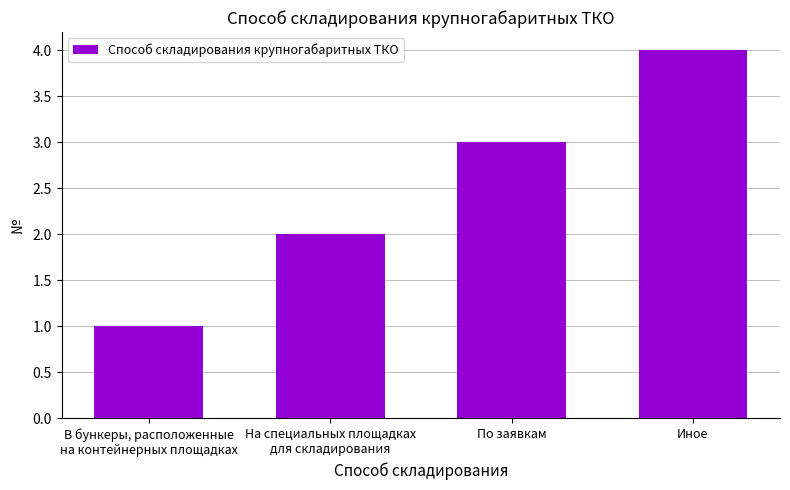

What is the maximum value shown in the chart?

4